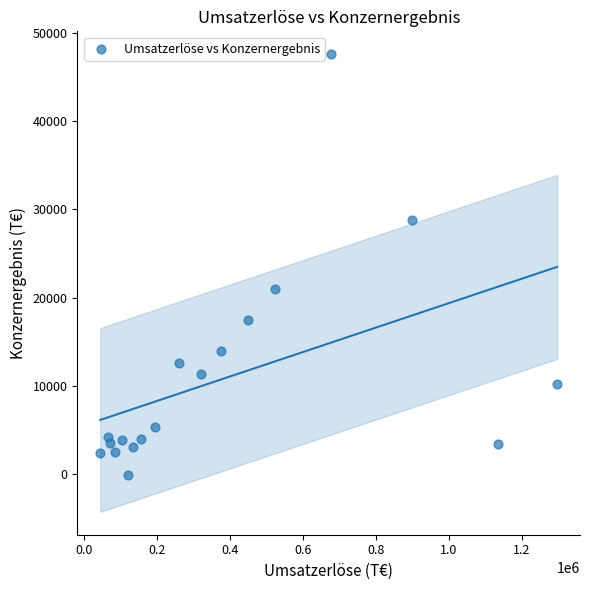

What is the range of X values (max minus min)?

1251346